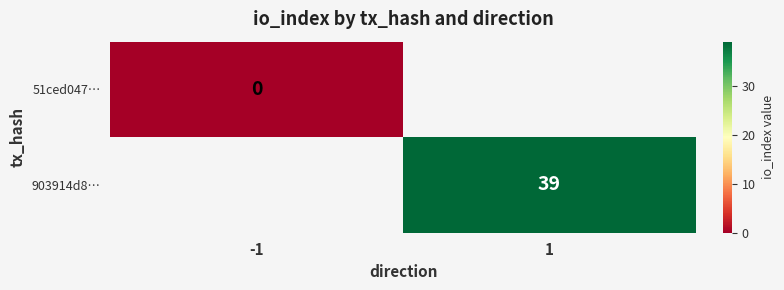

How many distinct data groups are displayed?

2